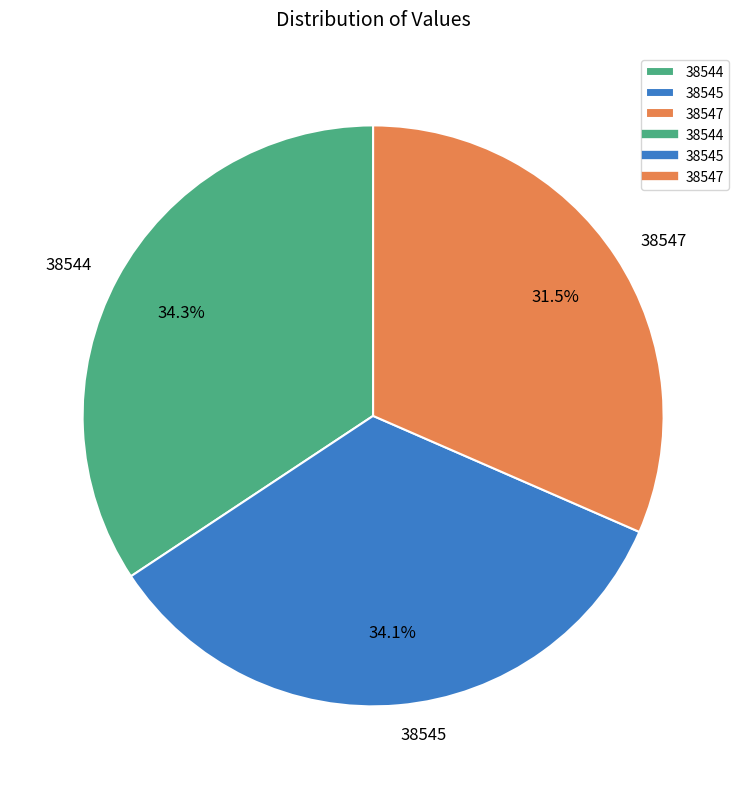

Which has a higher value, 38547 or 38545?

38545